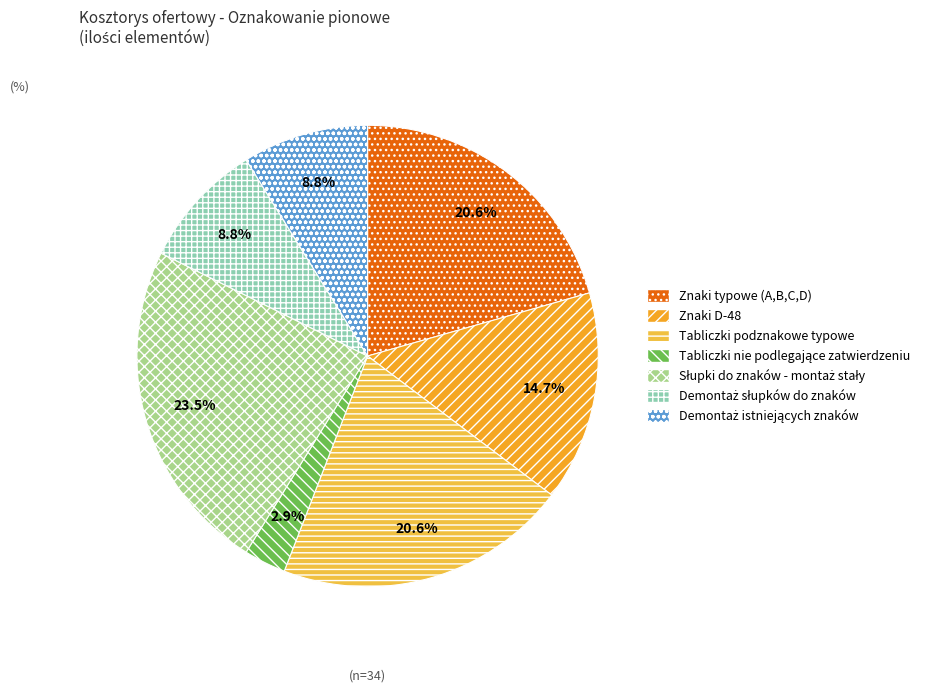

How many segments does this pie chart have?

7